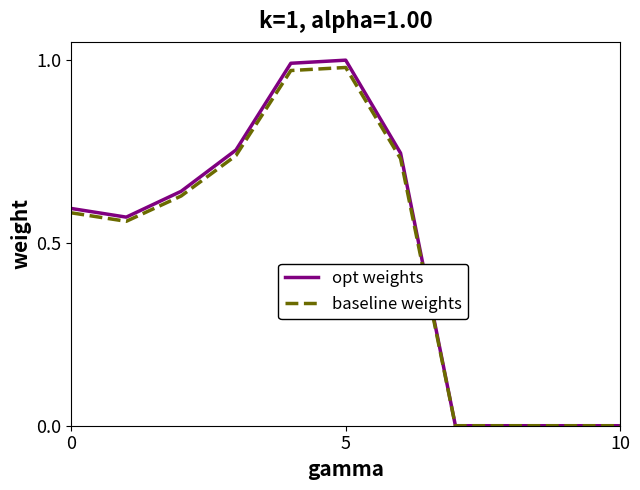

Which series has the widest spread of values?

opt weights